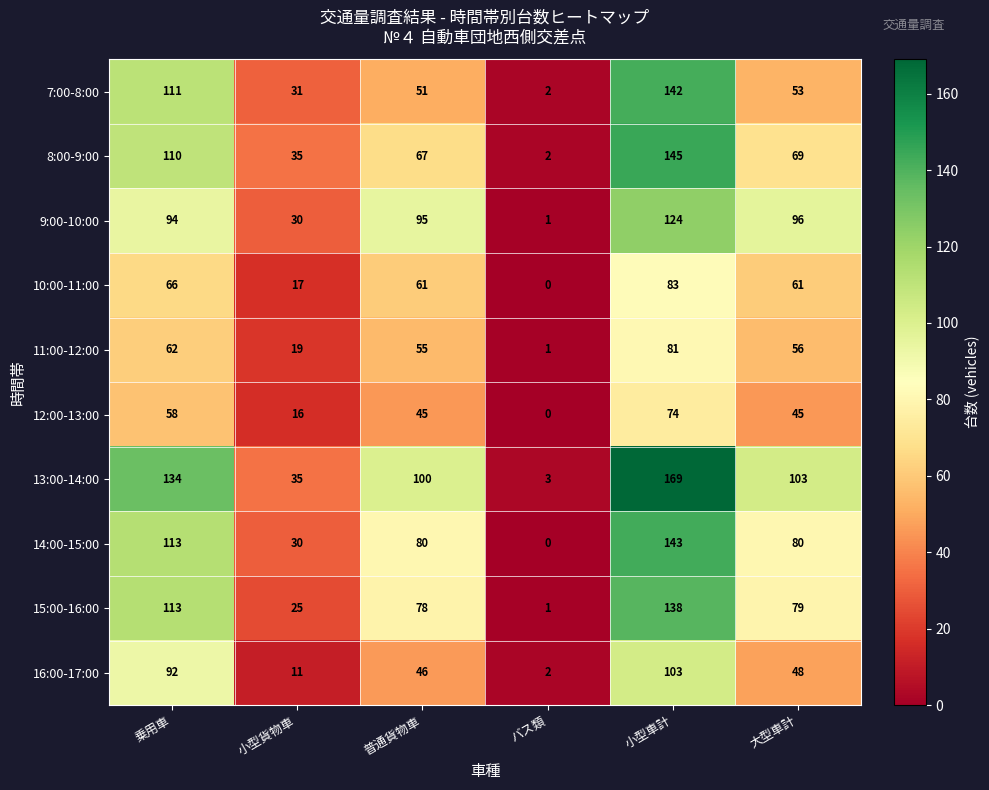

How many distinct data groups are displayed?

10